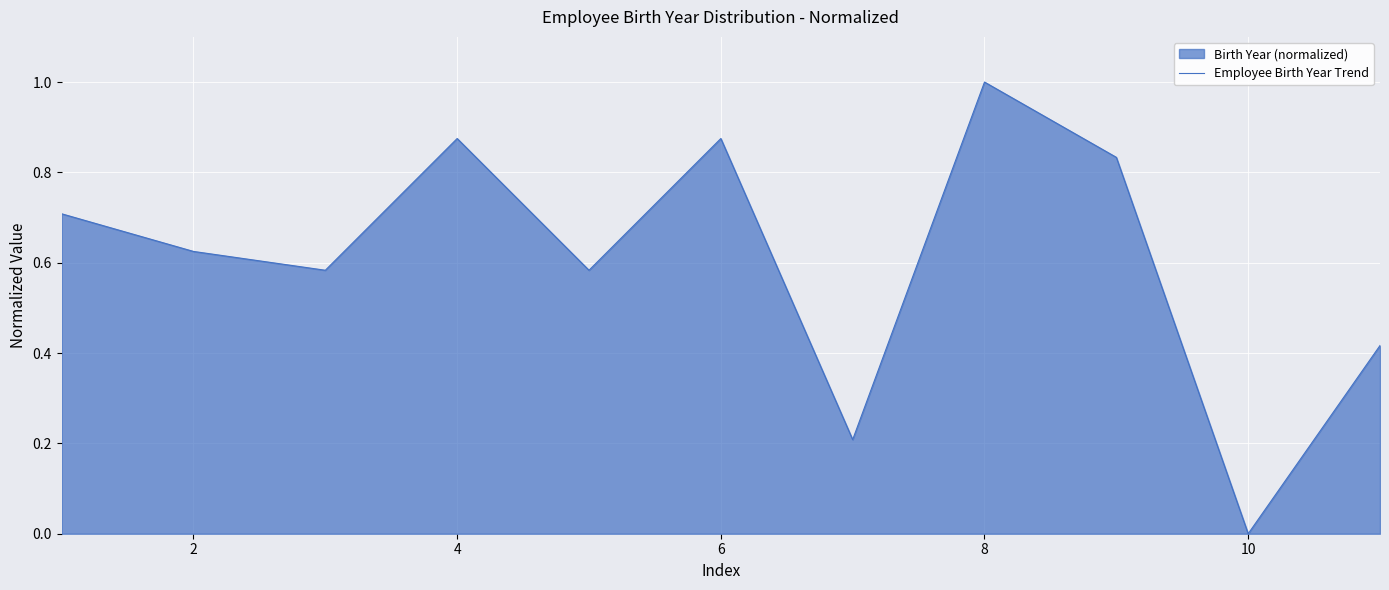

The chart shows a value of 0.3 at 8. True or false?

False